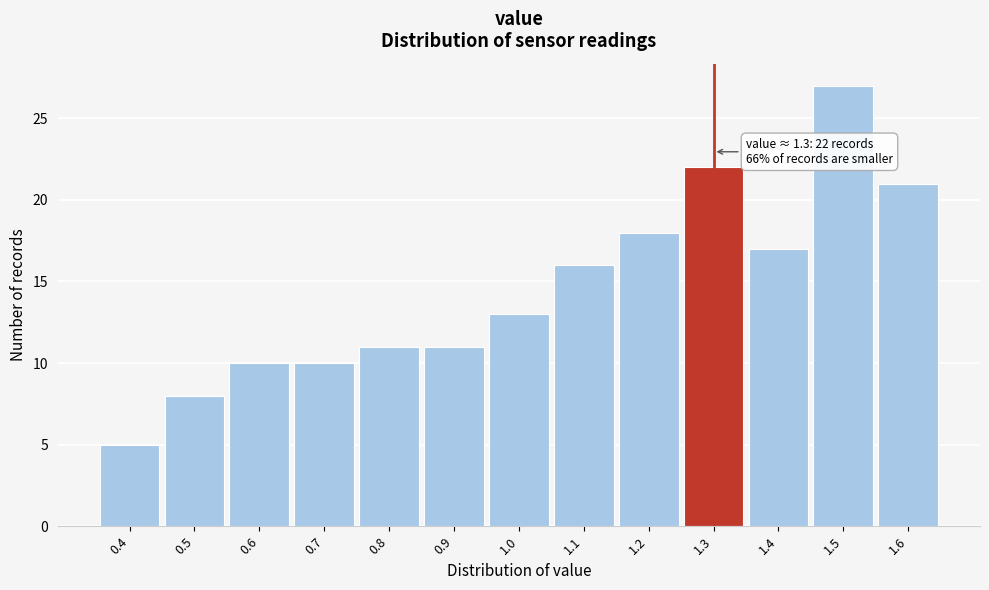

Over which range of the x-axis is the bar tallest?

1.45 to 1.55